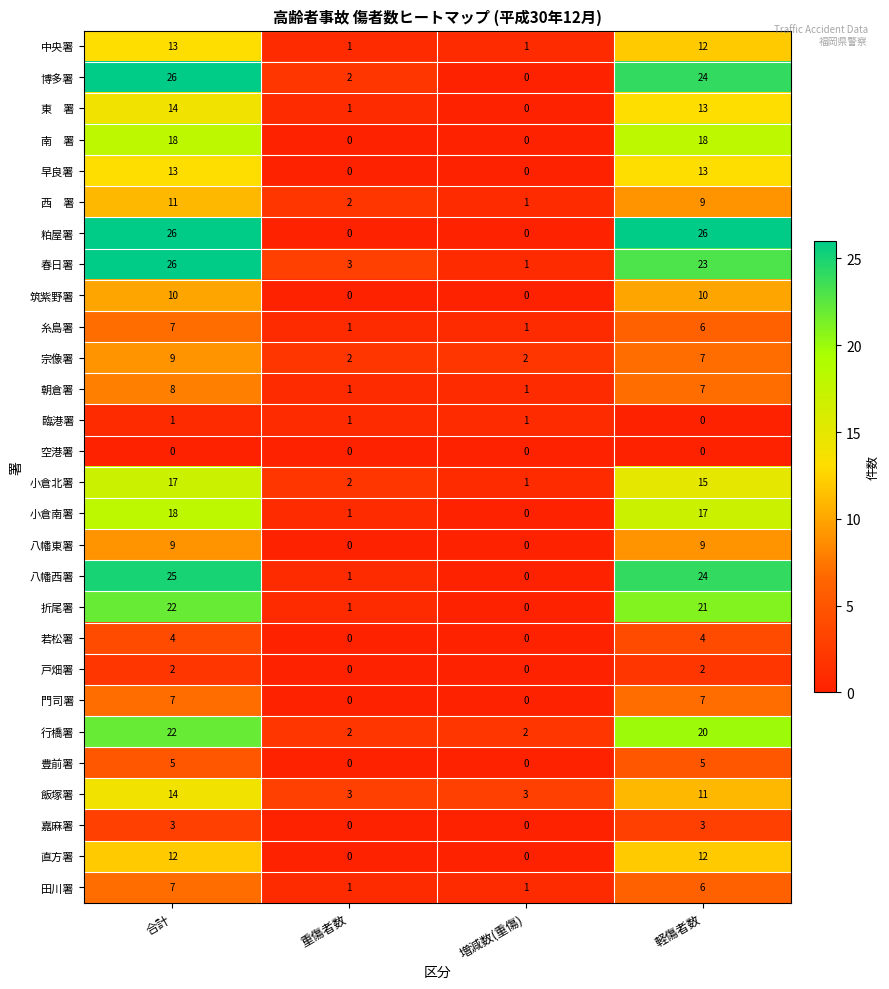

What is the spread (max minus min) of values at 重傷者数?

3